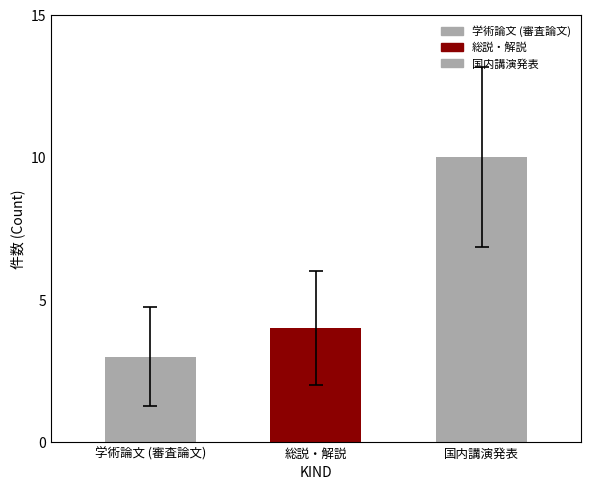

At which category does the chart reach its peak across all series?

国内講演発表